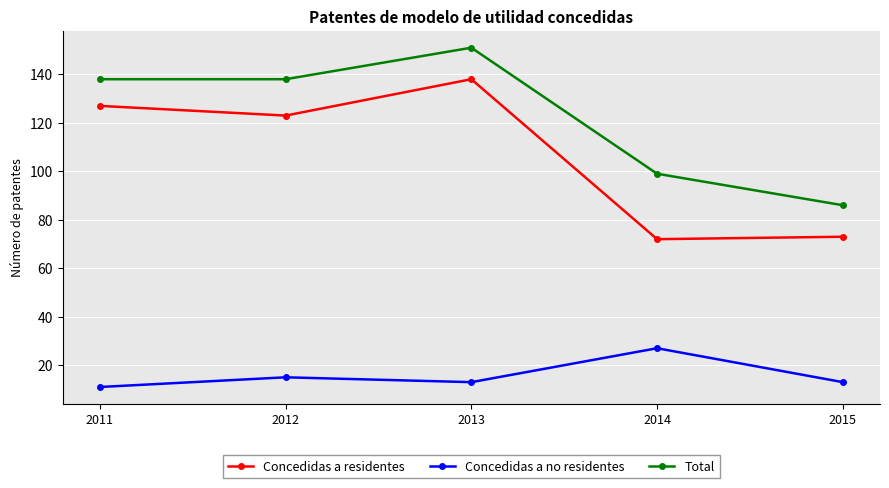

At which label does Concedidas a residentes first exceed 123?

2011